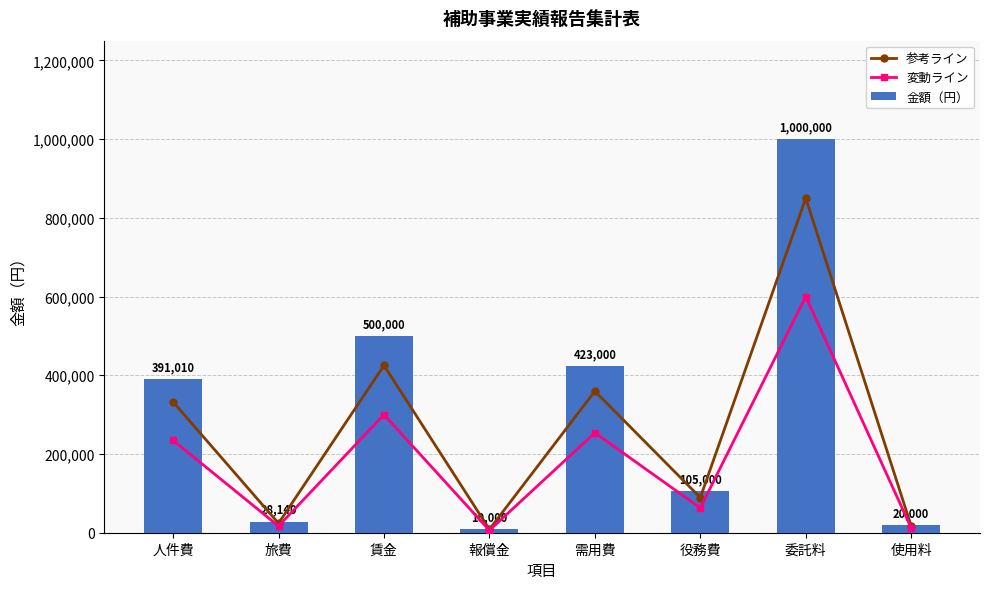

What is the label of the 7th bar from the left?

委託料